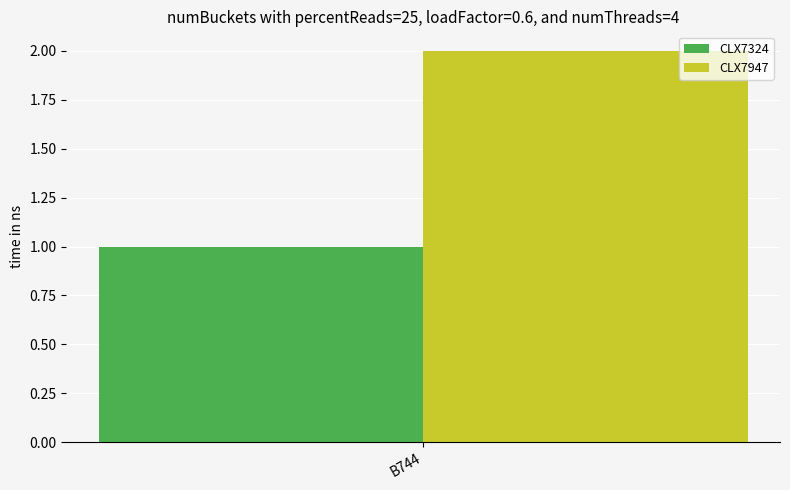

How many bars are there in total?

2